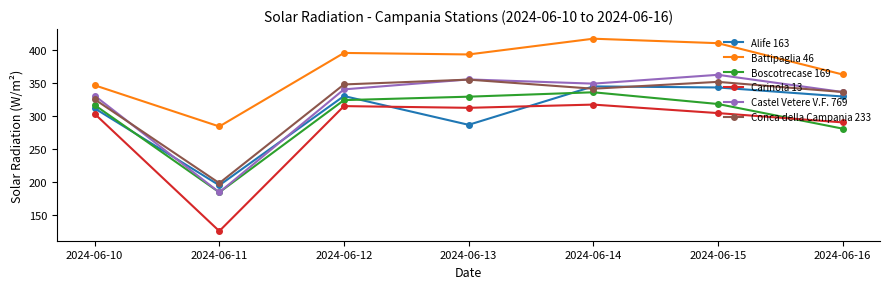

The value of Boscotrecase 169 at 2024-06-12 is 73.3. True or false?

False